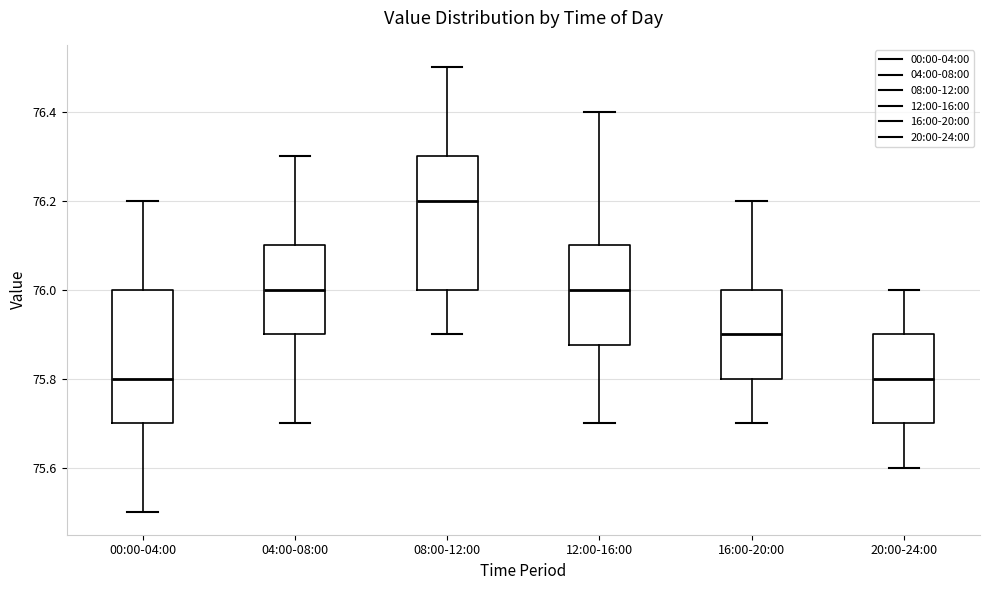

Reading left to right, read every box against the y-axis: the position of its median line, the range the box covers, and the ends of its whiskers. The values are not printed on the chart, so give them approximately, as read against the axis.

00:00-04:00: median 75.80, box 75.70 to 76.00, whiskers 75.50 to 76.20
04:00-08:00: median 76.00, box 75.90 to 76.10, whiskers 75.70 to 76.30
08:00-12:00: median 76.20, box 76.00 to 76.30, whiskers 75.90 to 76.50
12:00-16:00: median 76.00, box 75.88 to 76.10, whiskers 75.70 to 76.40
16:00-20:00: median 75.90, box 75.80 to 76.00, whiskers 75.70 to 76.20
20:00-24:00: median 75.80, box 75.70 to 75.90, whiskers 75.60 to 76.00